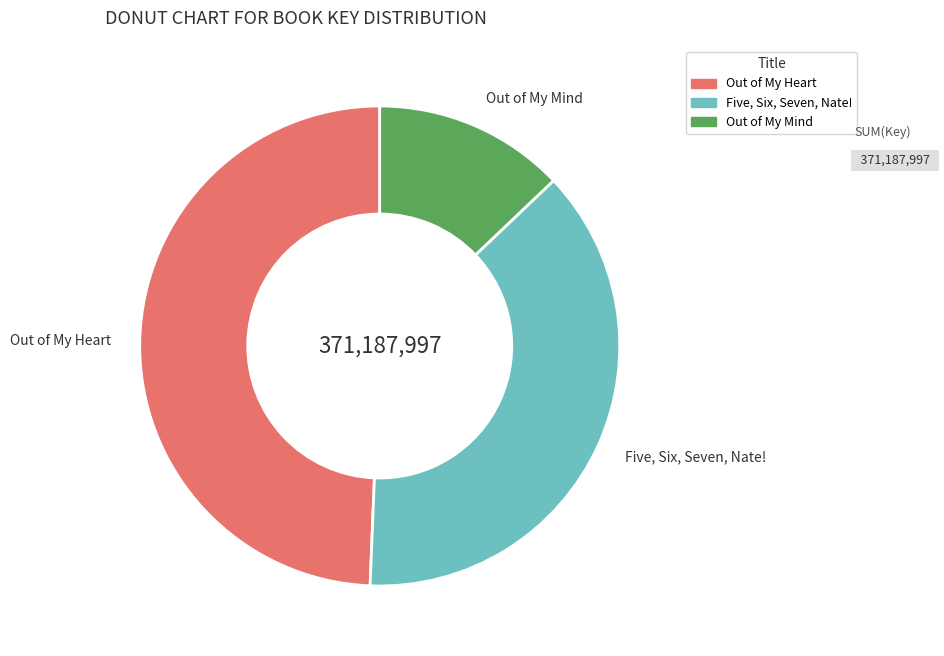

How many segments does this pie chart have?

3